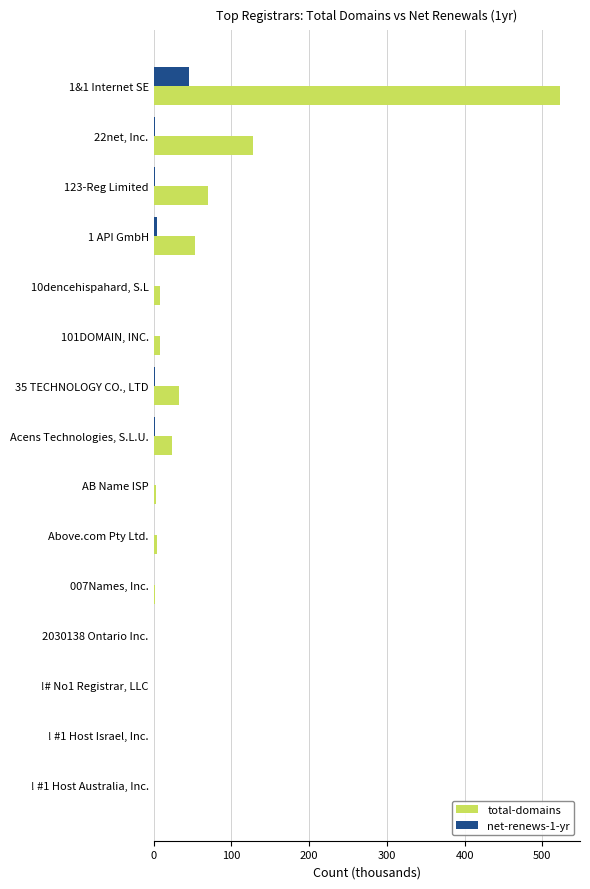

What is the sum of all net-renews-1-yr values?

57.5